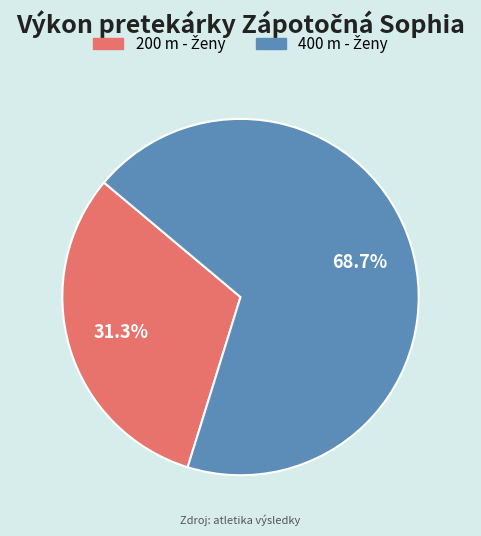

Is there a majority slice in this chart?

Yes